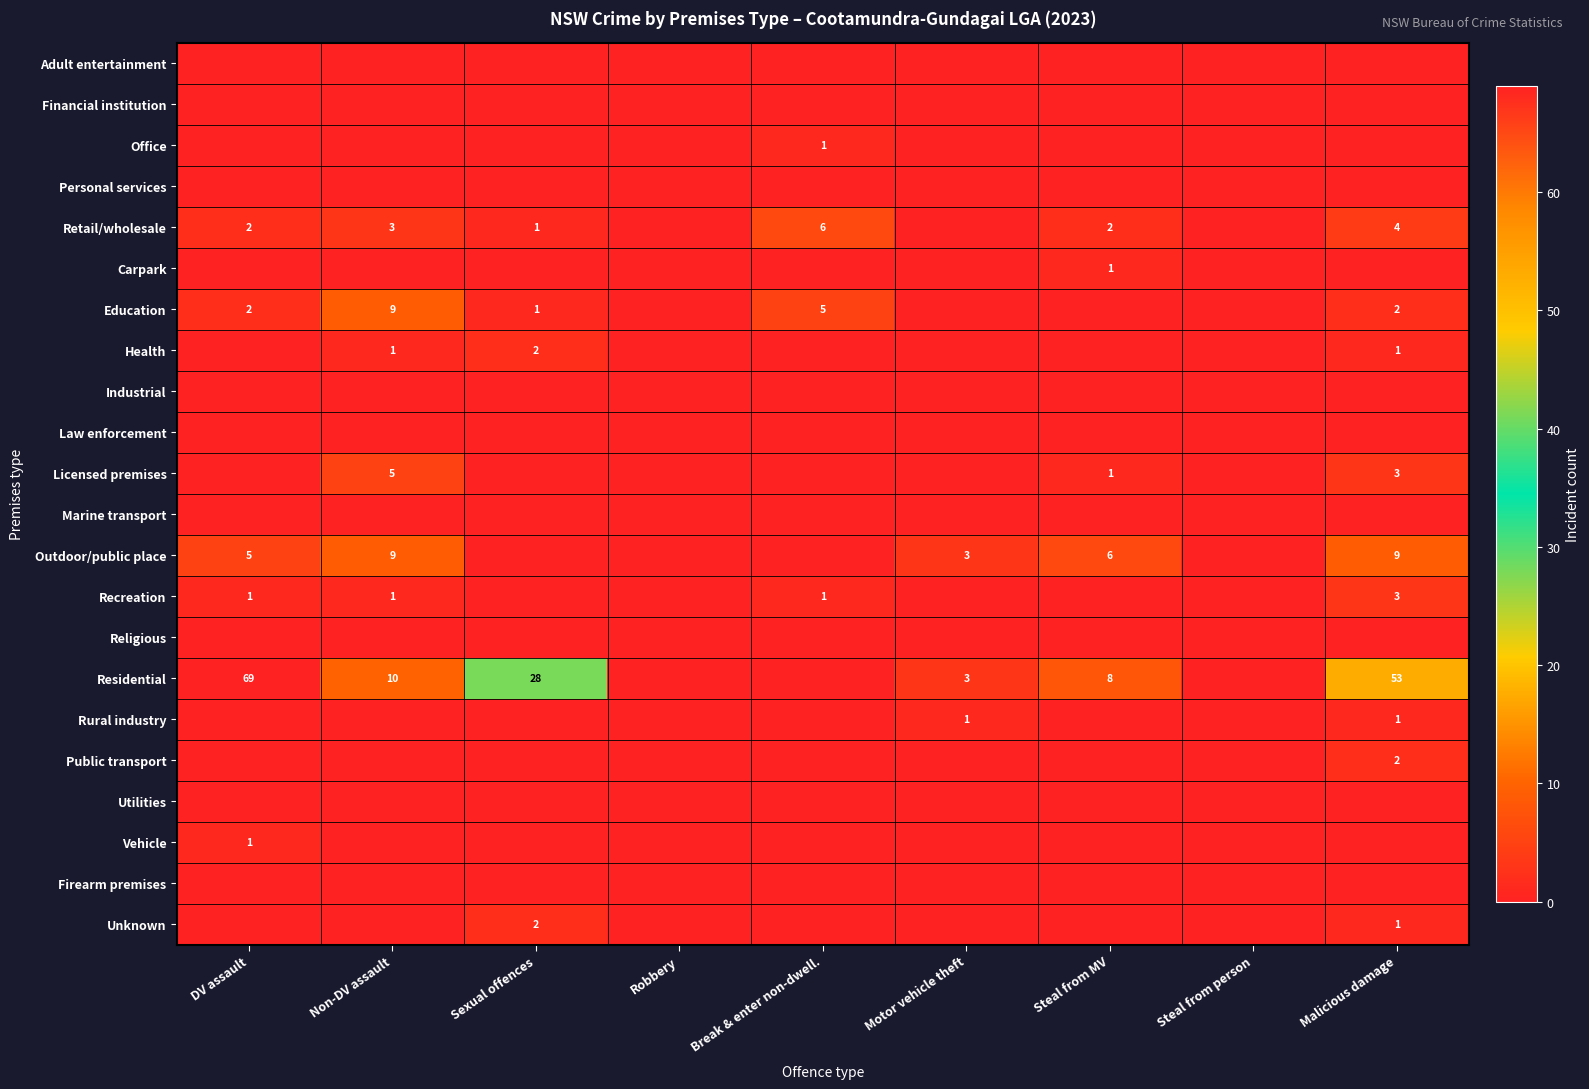

What is the spread (max minus min) of values at Break & enter non-dwell.?

6